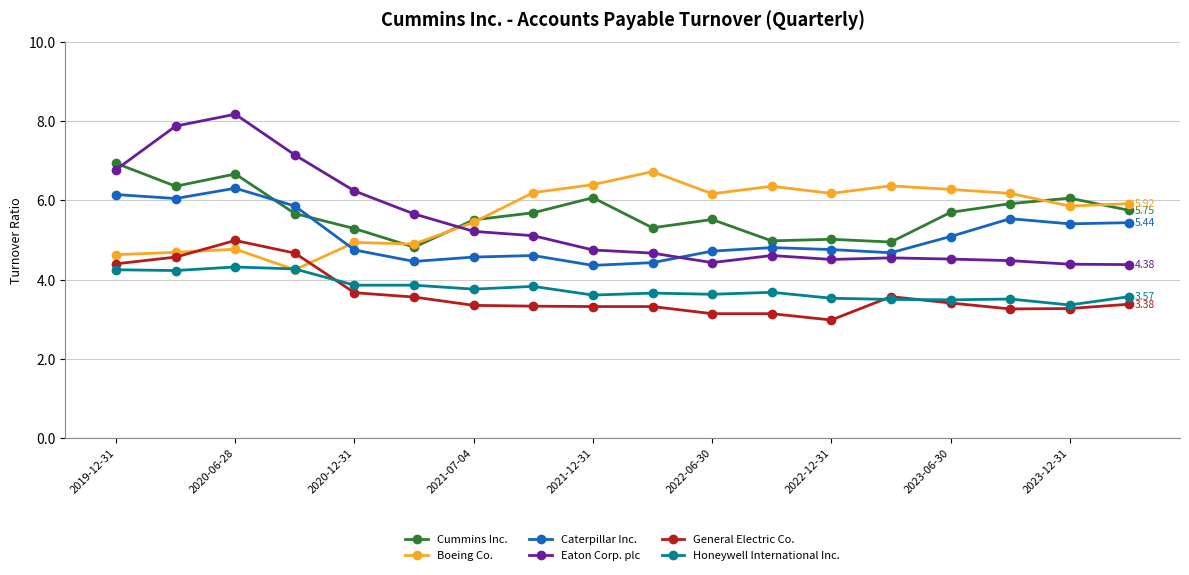

True or false: Honeywell International Inc. and Caterpillar Inc. cross at least once.

False